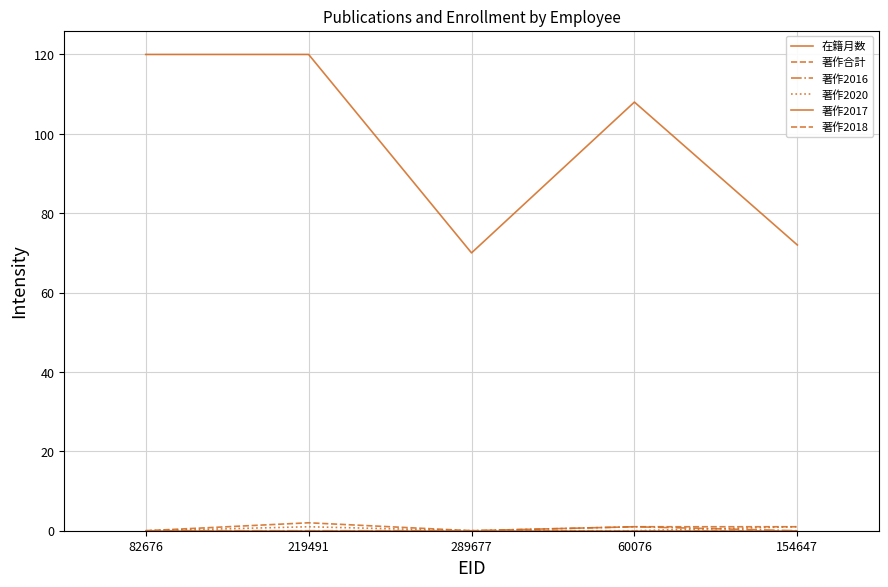

Is this an area chart (filled region under the line)?

No